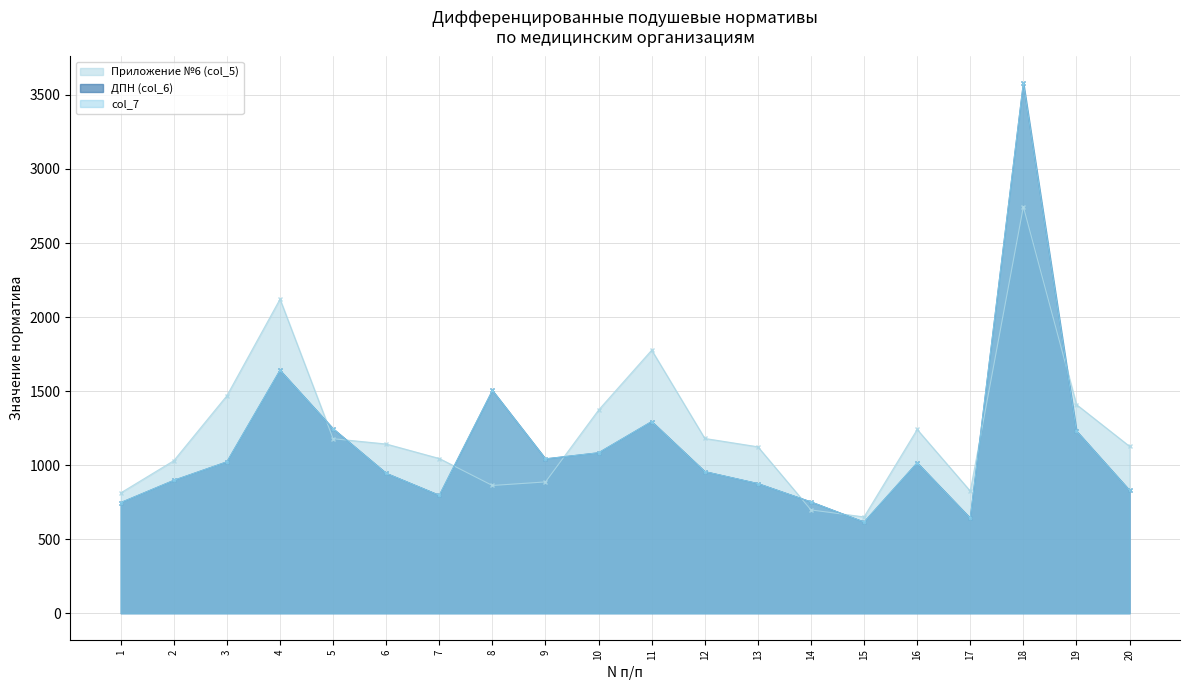

Which series changed the most between 3 and 8?

Приложение №6 (col_5) (line)